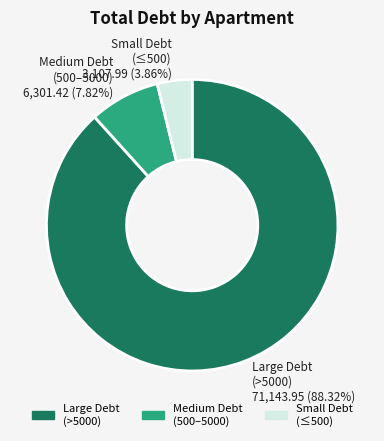

Is there any slice that represents more than half of the pie?

Yes